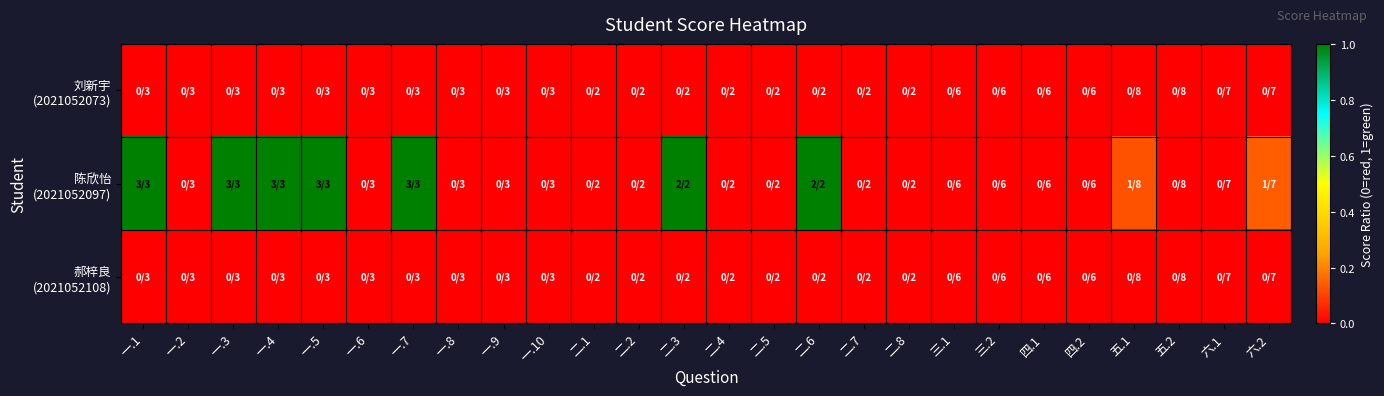

Rank the series by their maximum value, from lowest to highest.

刘新宇 (2021052073), 郝梓良 (2021052108), 陈欣怡 (2021052097)